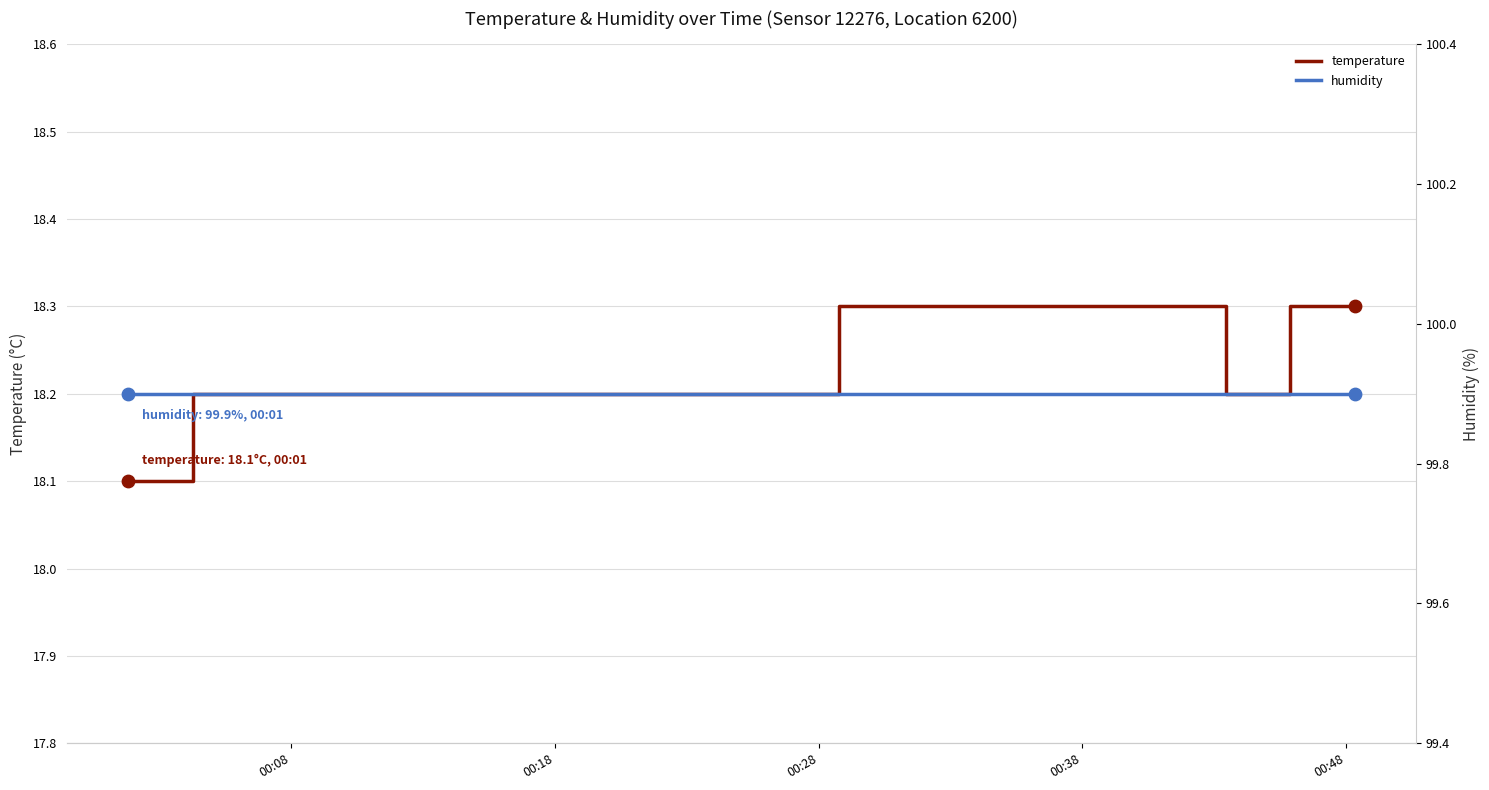

Which series contains the highest Y value?

humidity